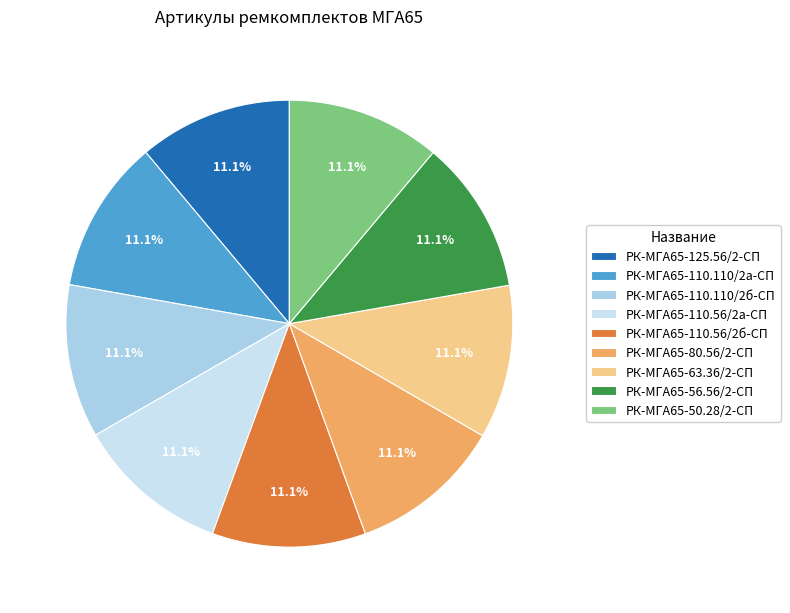

Does any single category account for the majority?

No